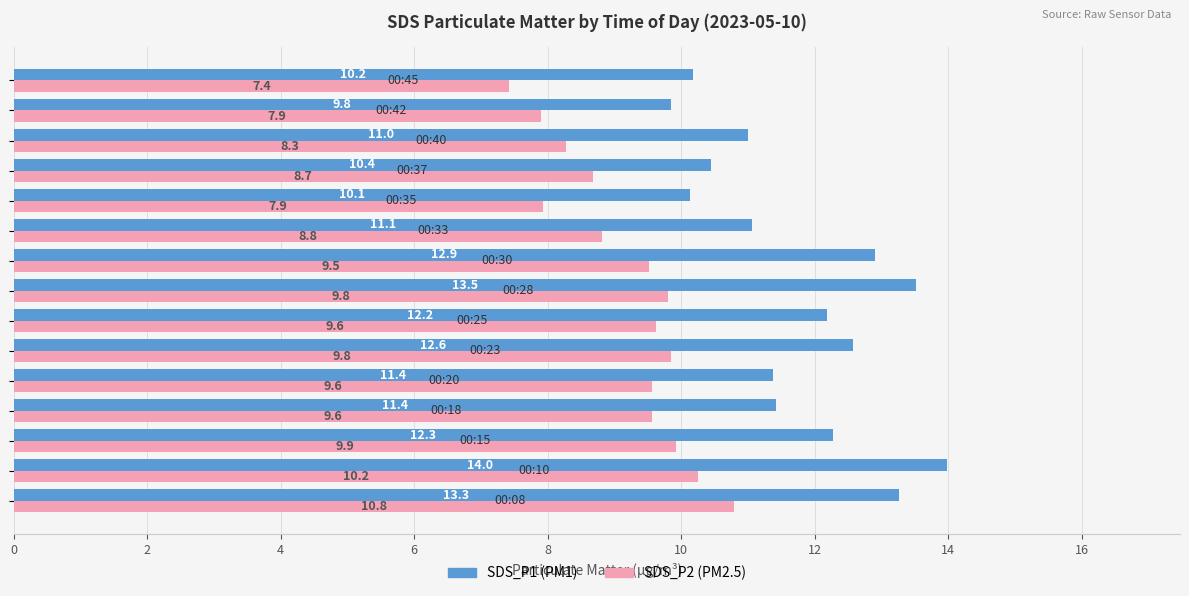

What is the maximum value shown in the chart?

14.0